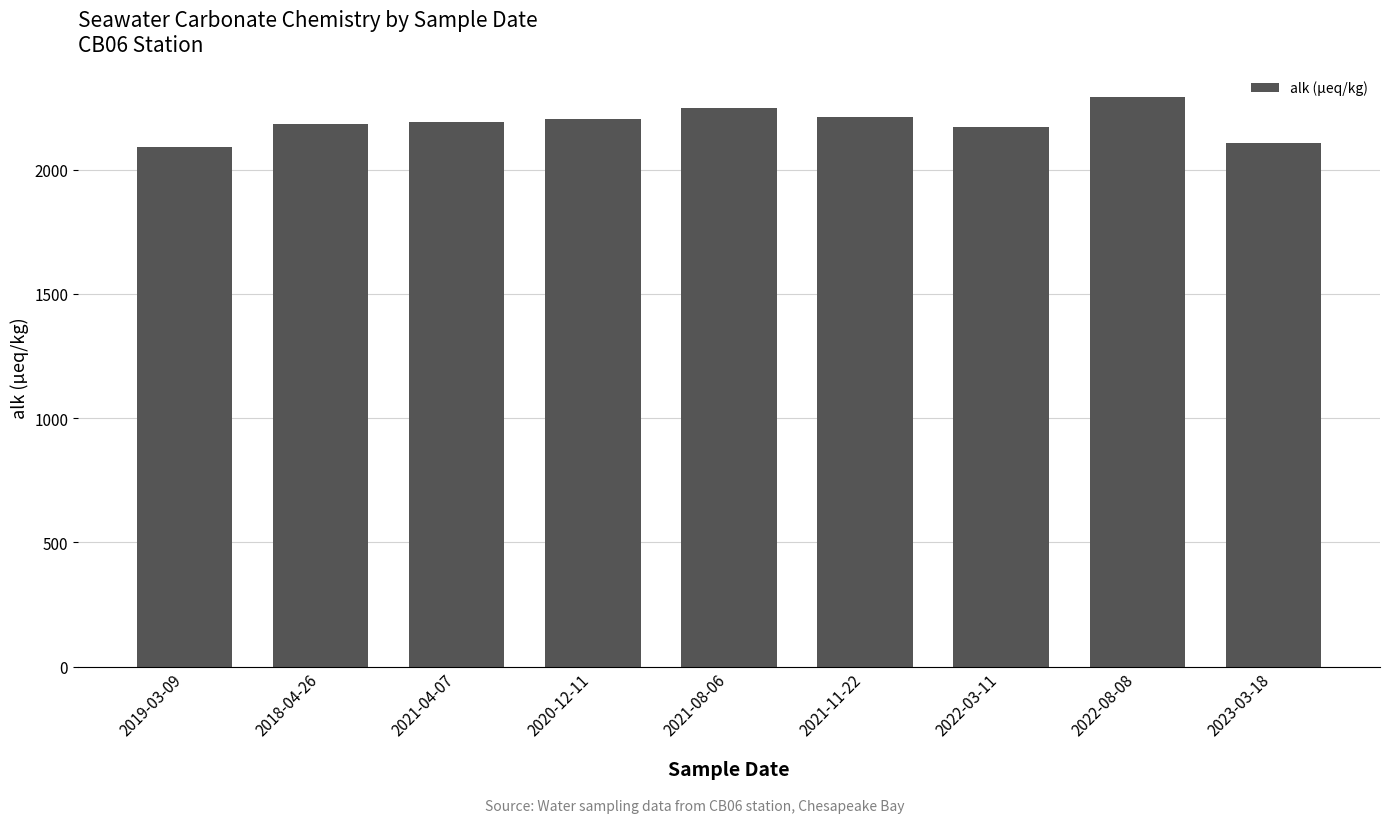

Approximately how many times larger is the value at 2020-12-11 compared to 2022-03-11?

1.0